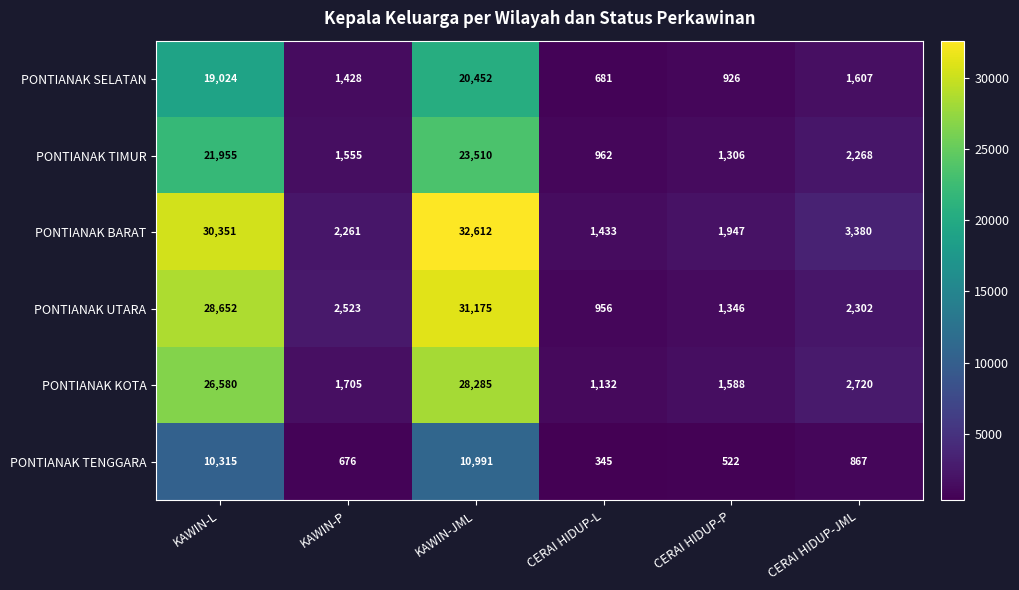

What is the greatest value displayed?

32612